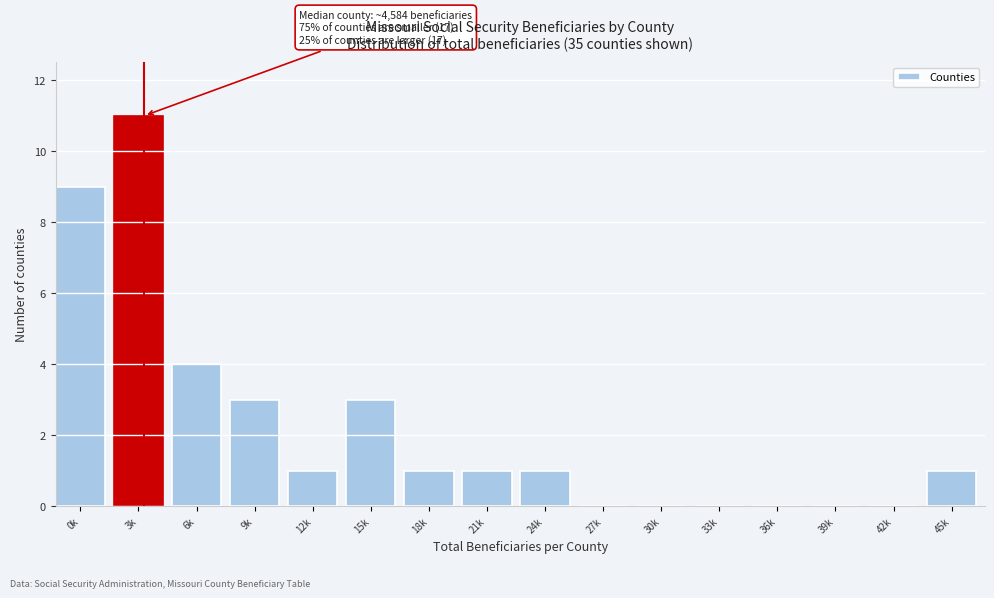

Reading left to right, transcribe all the data shown in this chart.

0k=9	3k=11	6k=4	9k=3	12k=1	15k=3	18k=1	21k=1	24k=1	27k=0	30k=0	33k=0	36k=0	39k=0	42k=0	45k=1